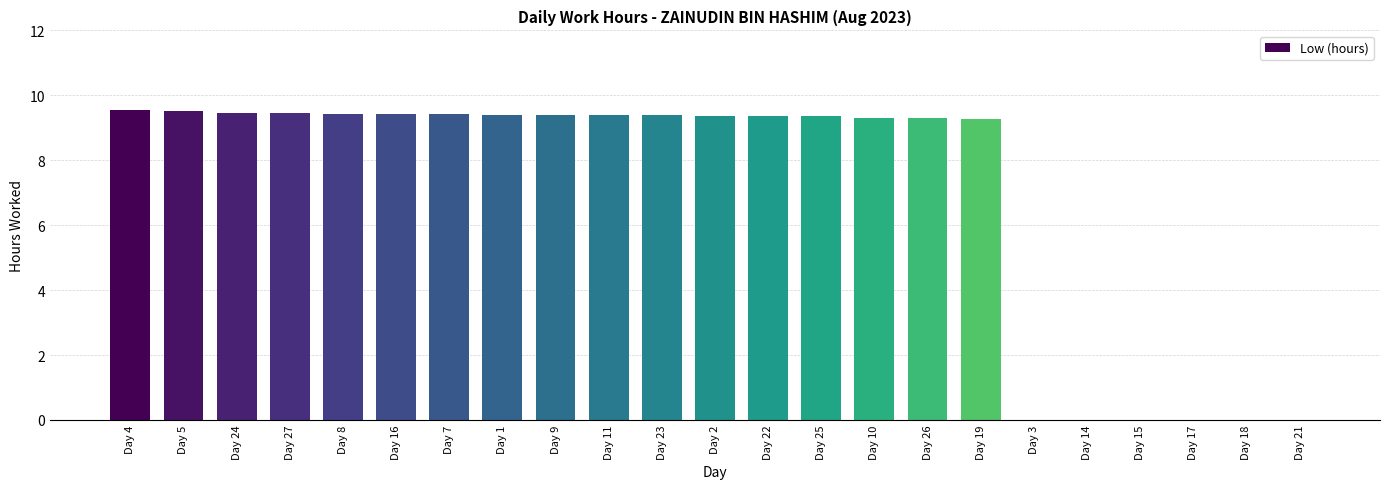

True or false: the data shows 0.0 at Day 3.

True